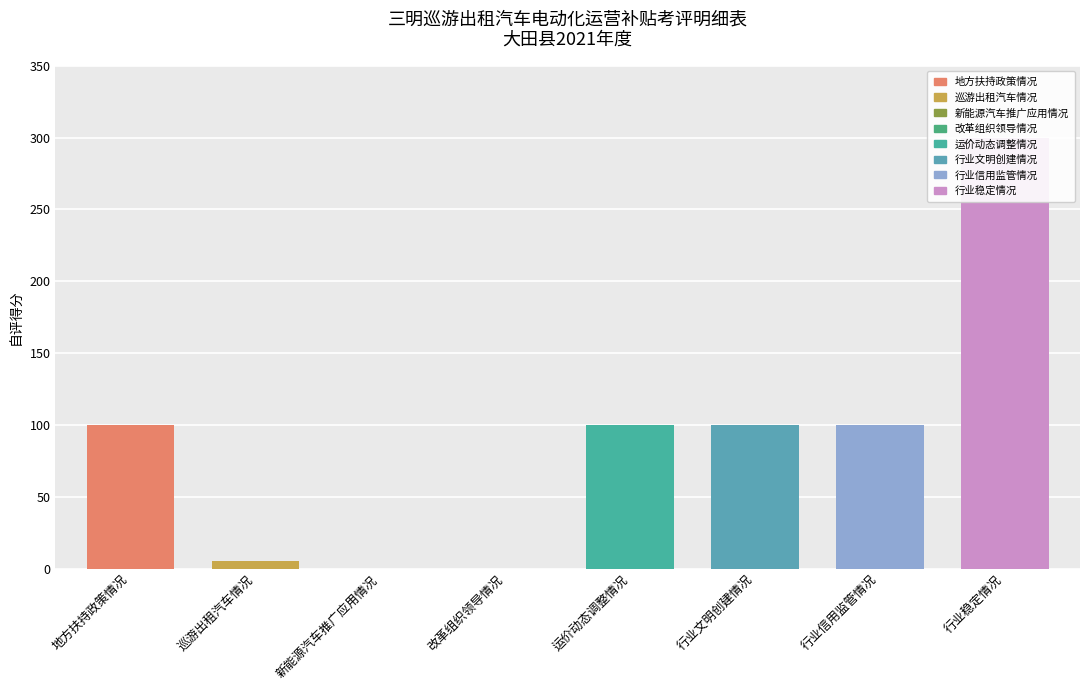

Which label corresponds to the smallest value in the chart?

新能源汽车推广应用情况